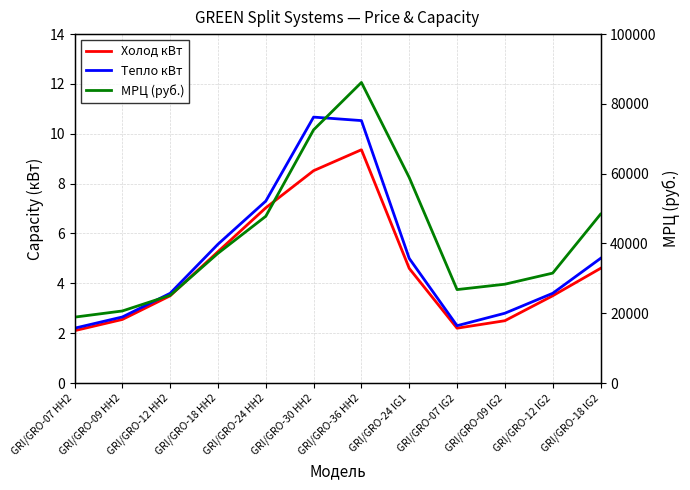

What is the sum of all Холод кВт values?

55.7